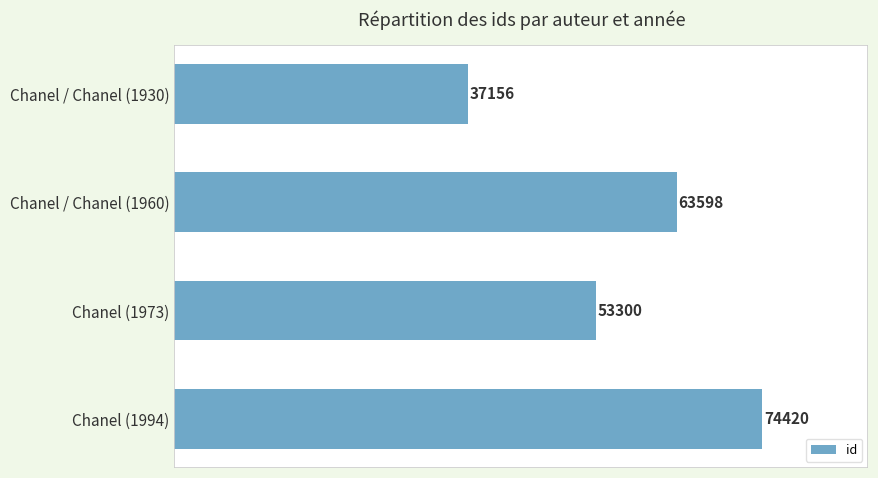

True or false: the data shows 53300 at Chanel (1973).

True